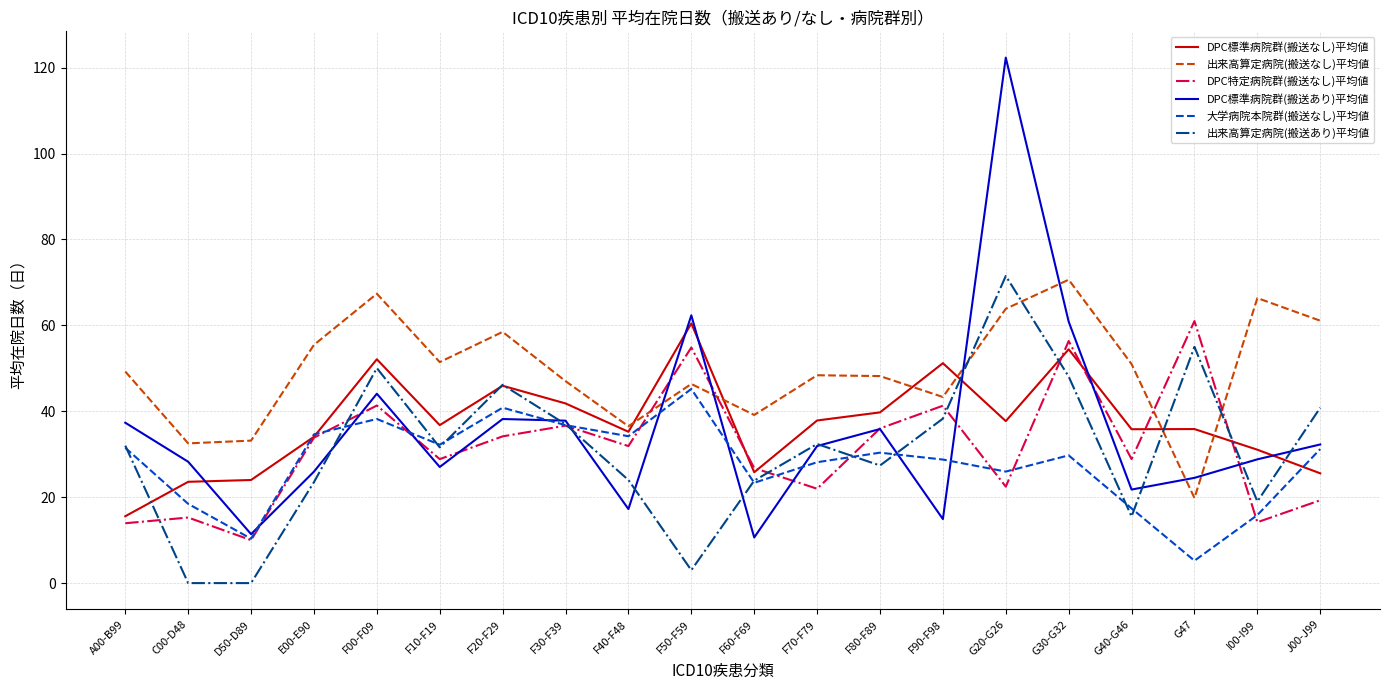

How many lines are shown in the chart?

6